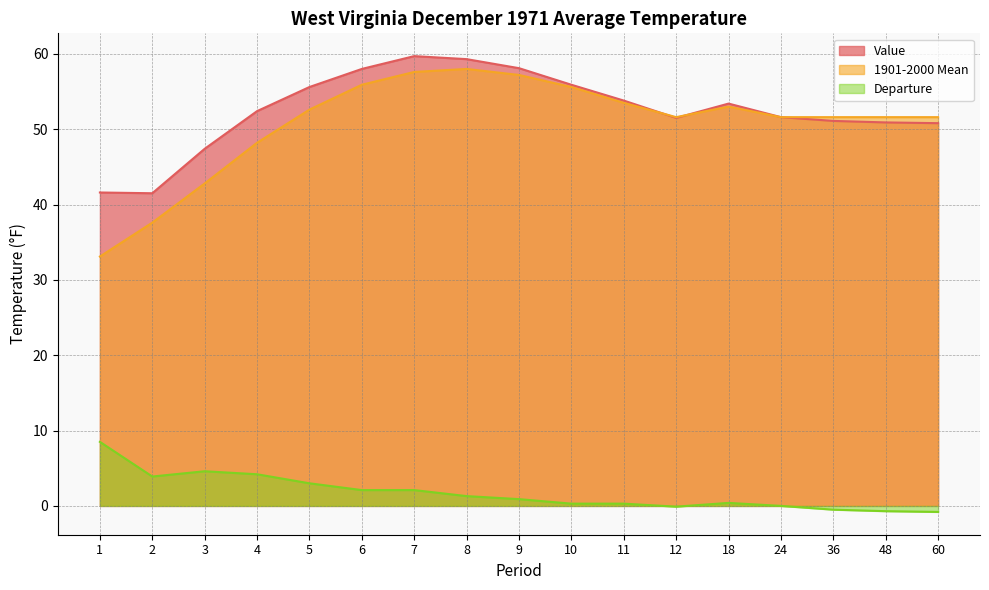

True or false: 1901-2000 Mean and Value intersect in this chart.

True